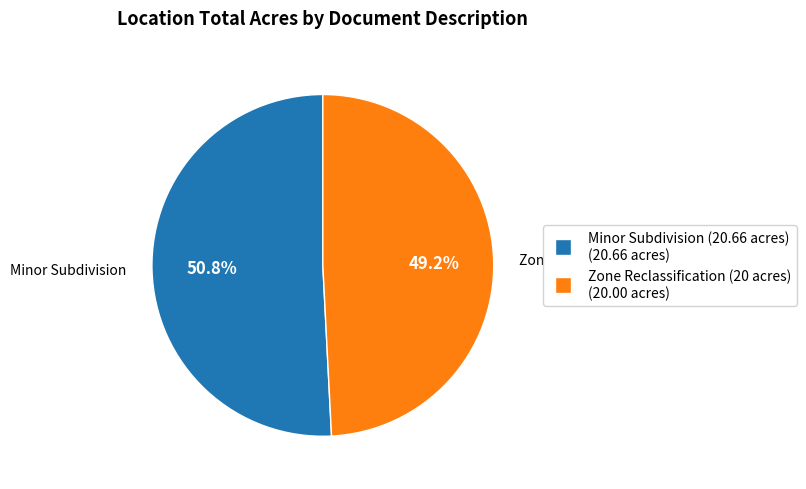

What is the majority slice?

Minor Subdivision (20.66 acres)